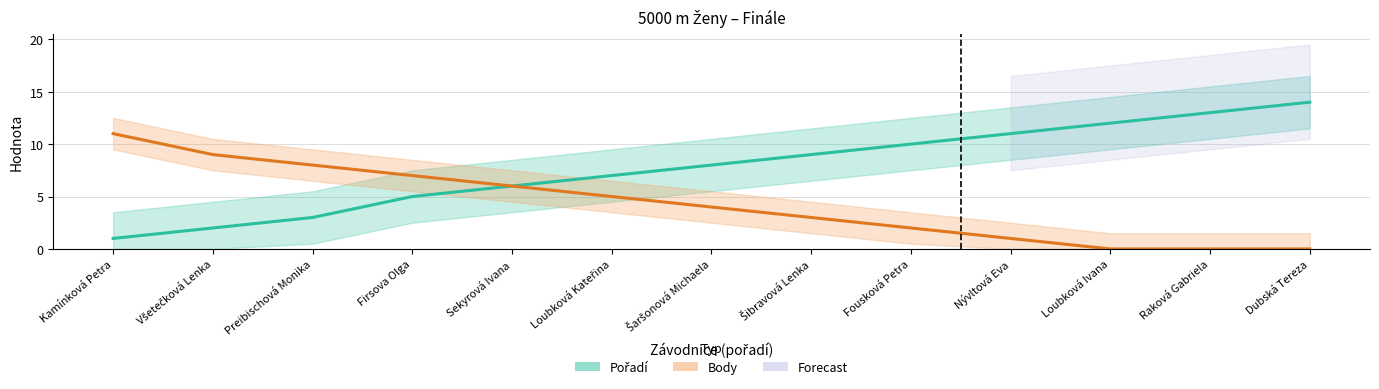

How many distinct data groups are displayed?

2